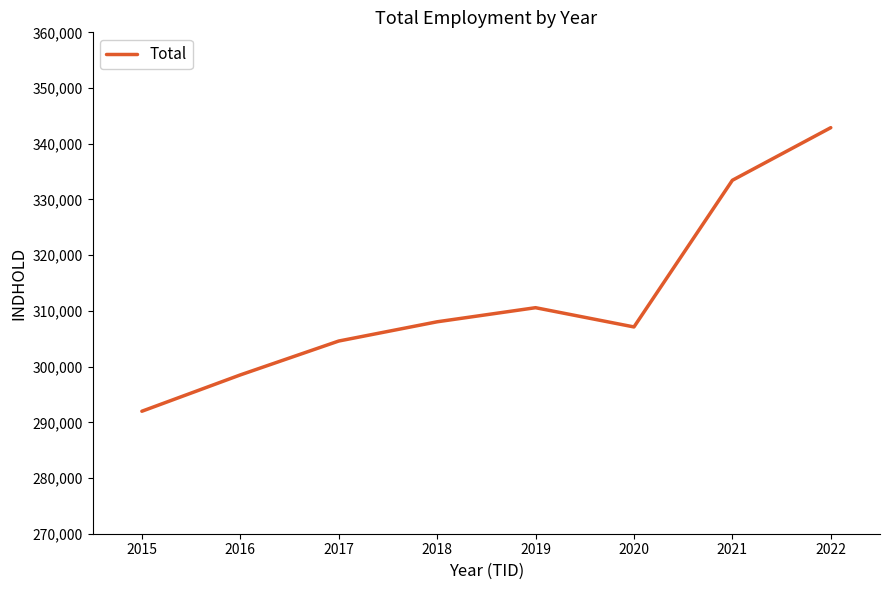

Where is the first local minimum?

2020